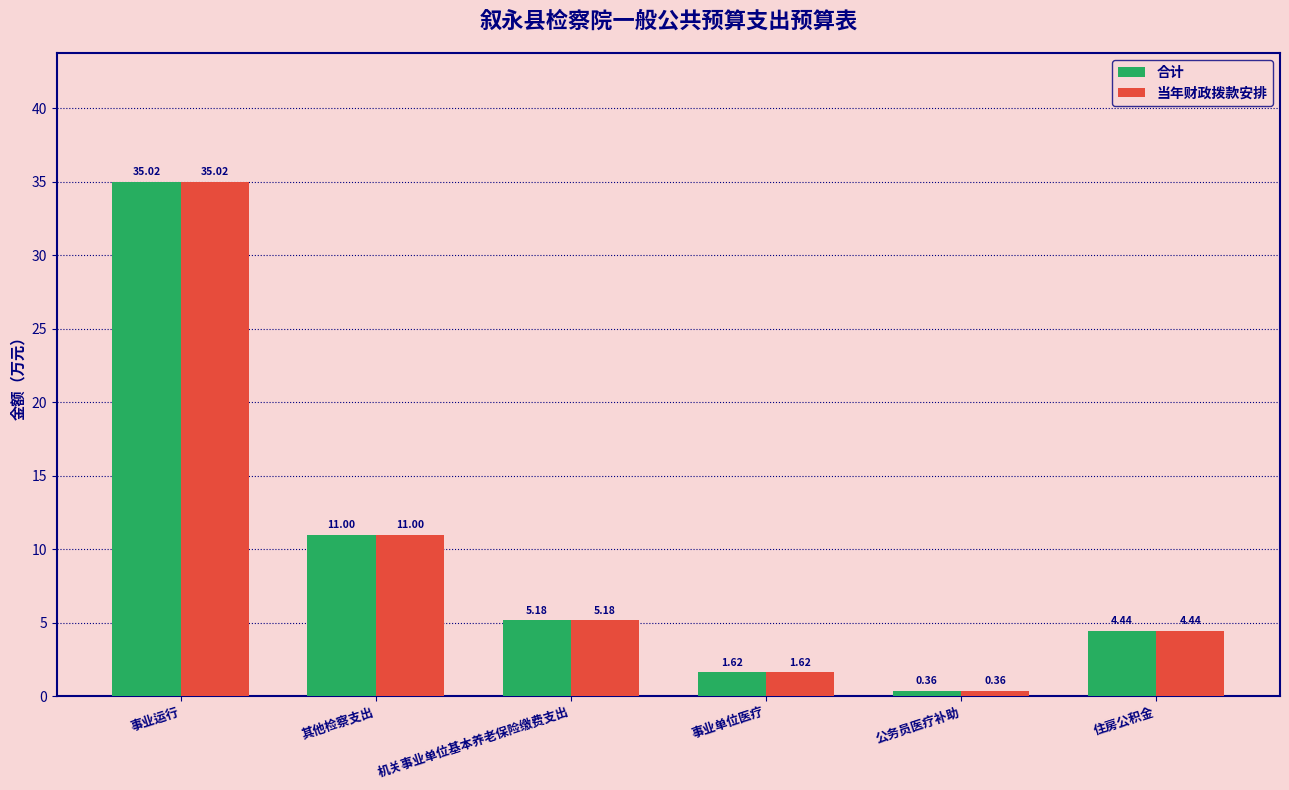

What is the label of the 3rd bar from the left?

机关事业单位基本养老保险缴费支出